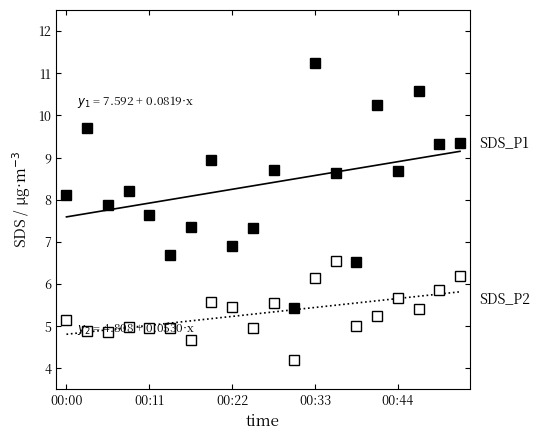

True or false: SDS_P2 and SDS_P1 cross at least once.

False